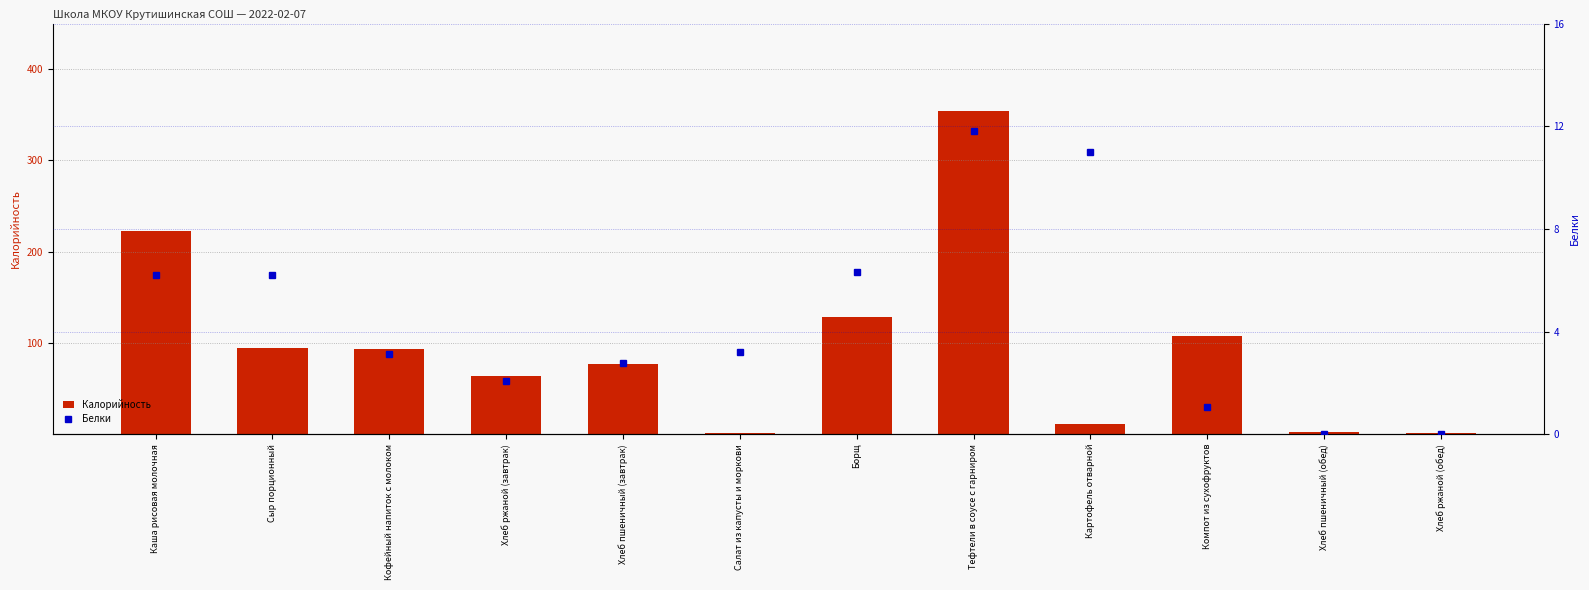

The value of Калорийность at Борщ is 65.7. True or false?

False